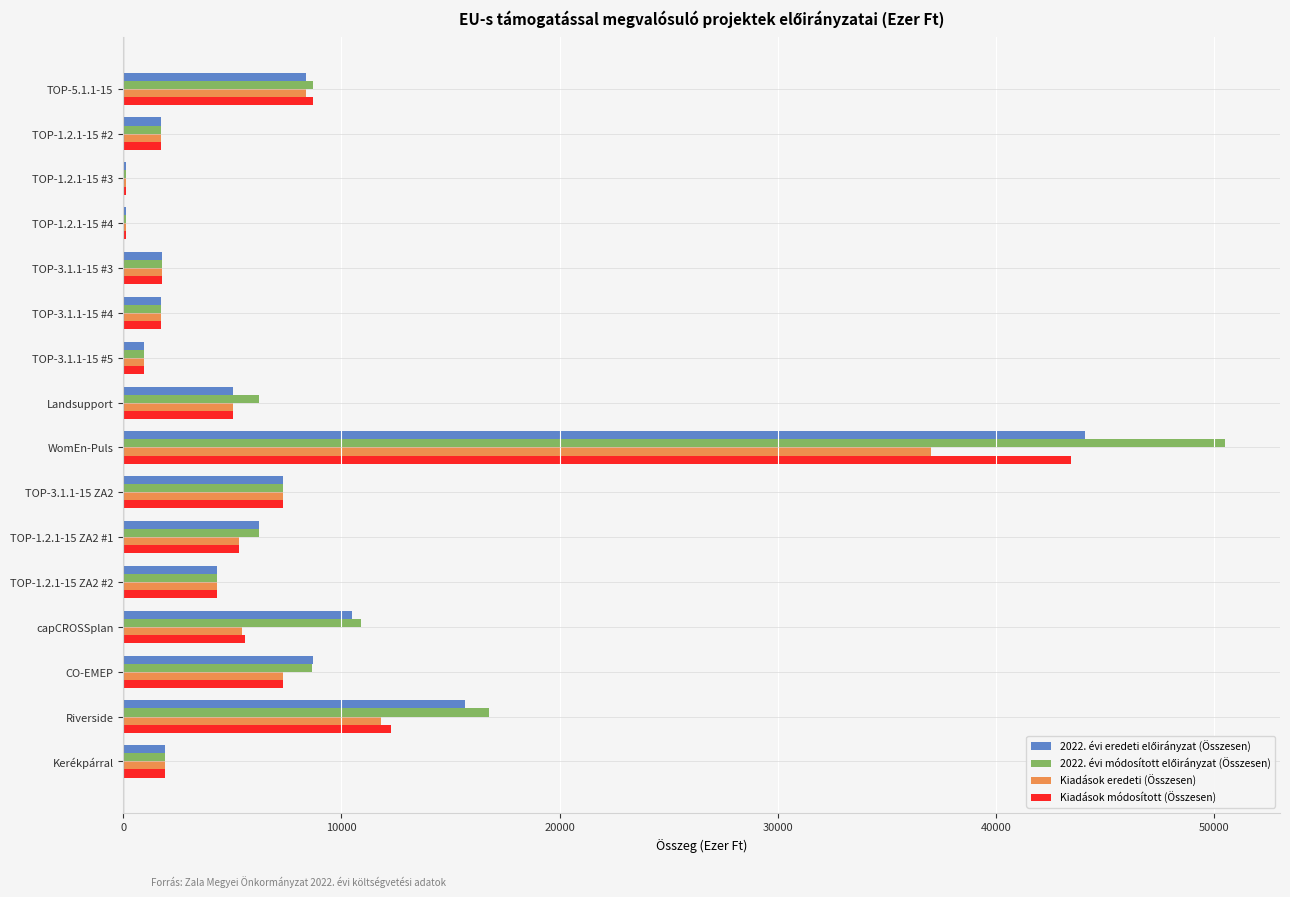

At which category is the sum across all series the highest?

WomEn-Puls